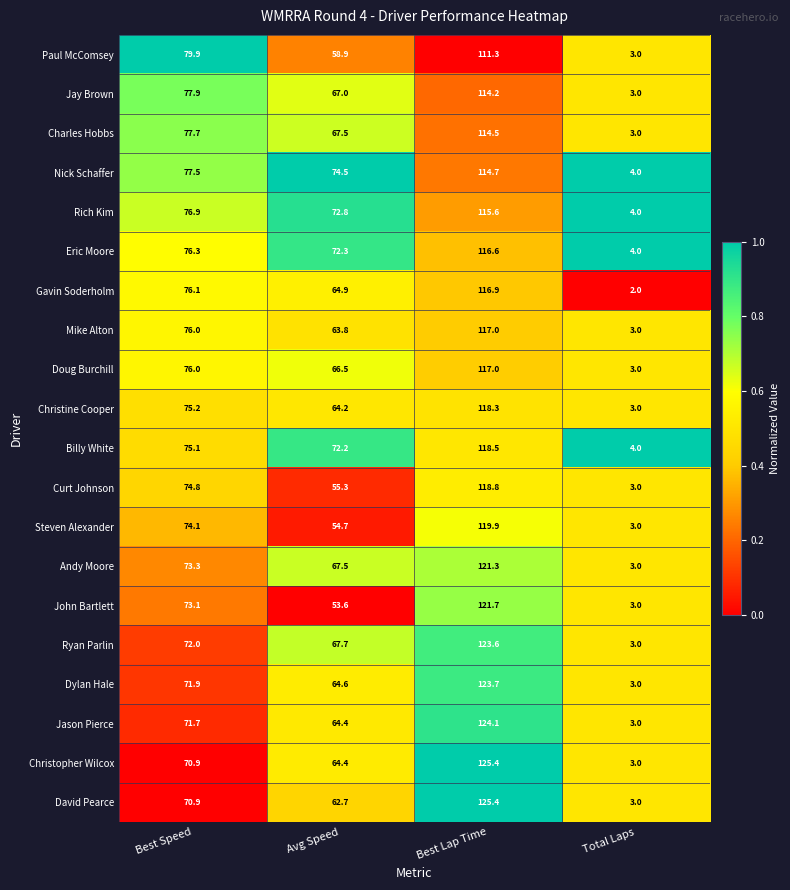

At which label does Eric Moore reach its peak?

Best Lap Time